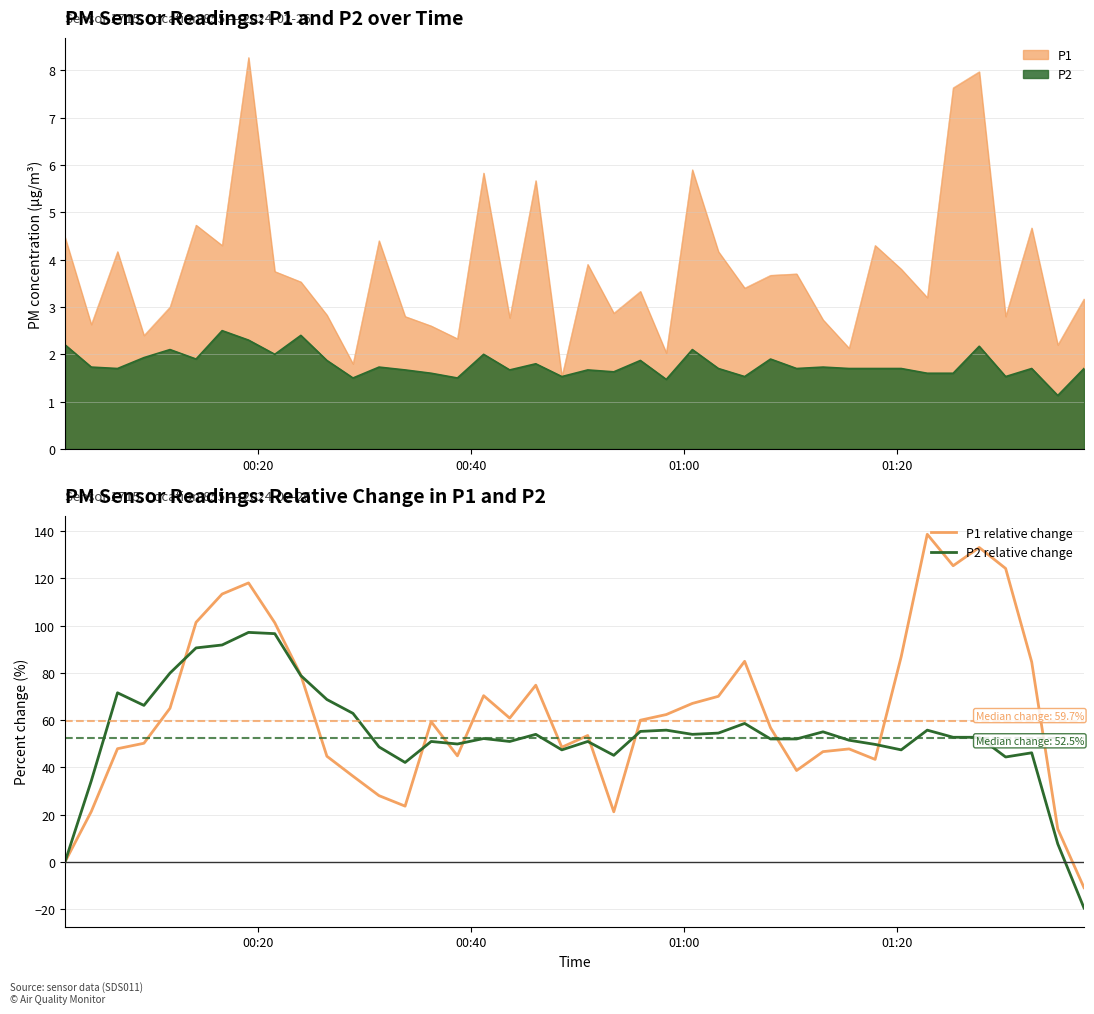

True or false: P2 relative change has more than 1 points higher than both neighbors.

True